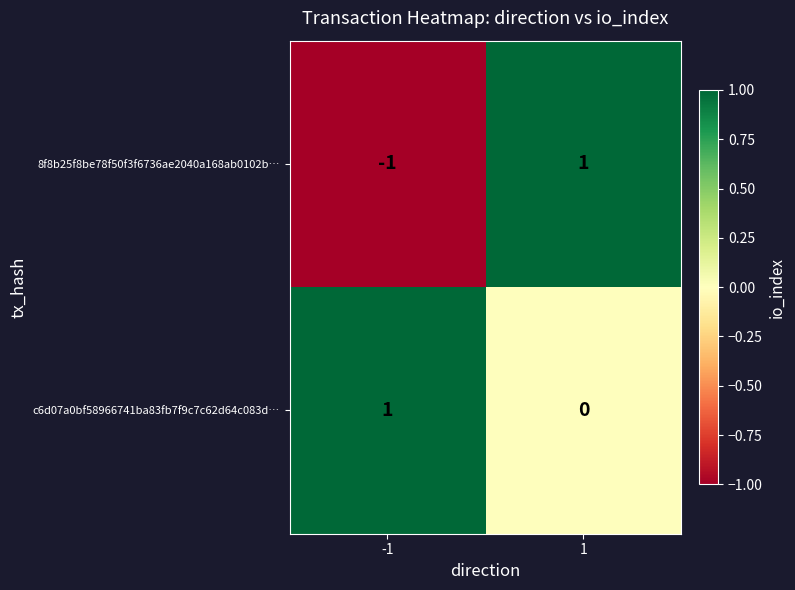

What is the spread (max minus min) of values at -1?

2